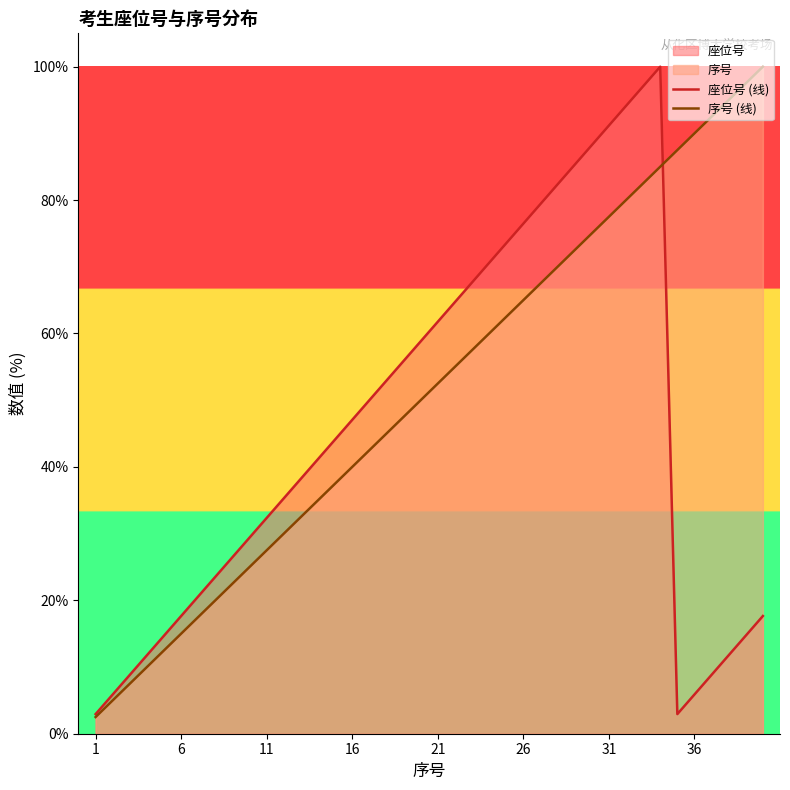

What is the greatest value displayed?

100.0